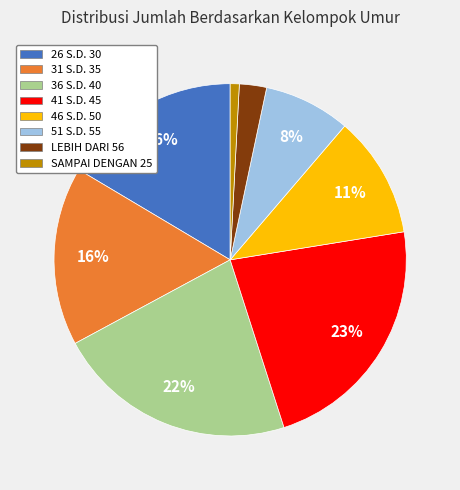

Do 51 S.D. 55 and 46 S.D. 50 together represent more than half of the pie?

No